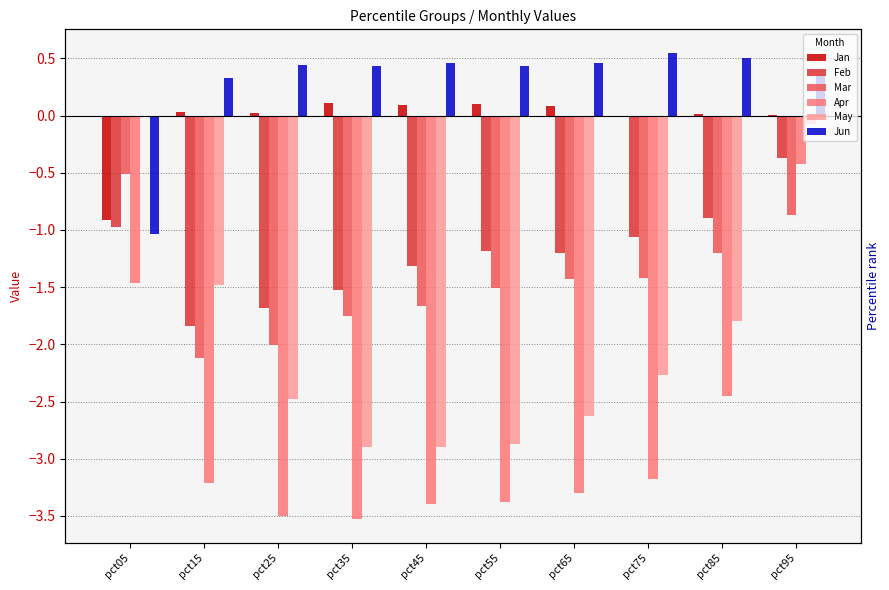

How many bars are there in total?

60